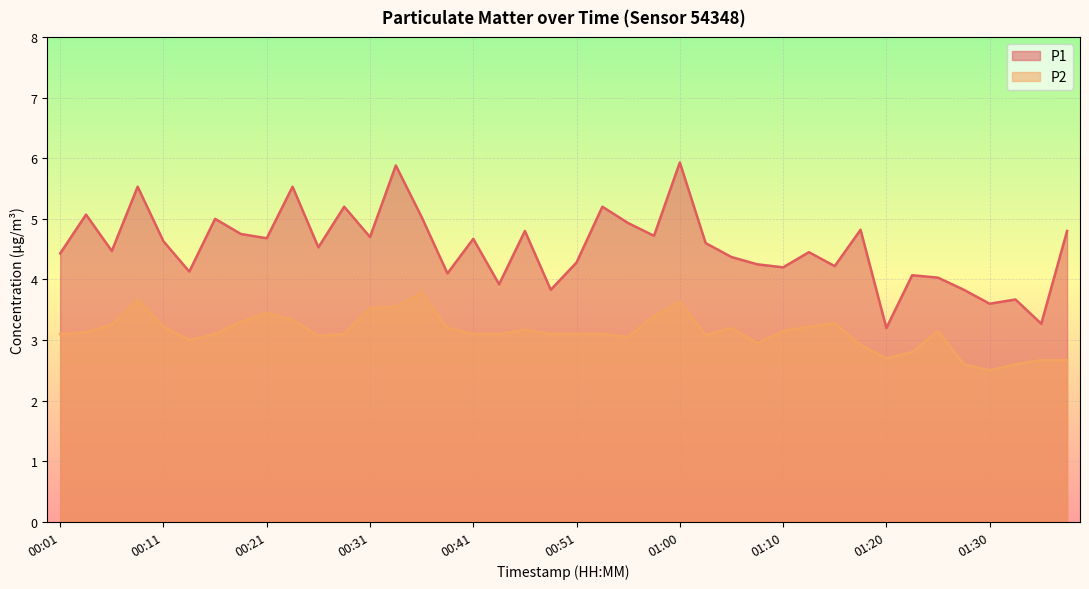

True or false: P2 and P1 cross at least once.

False